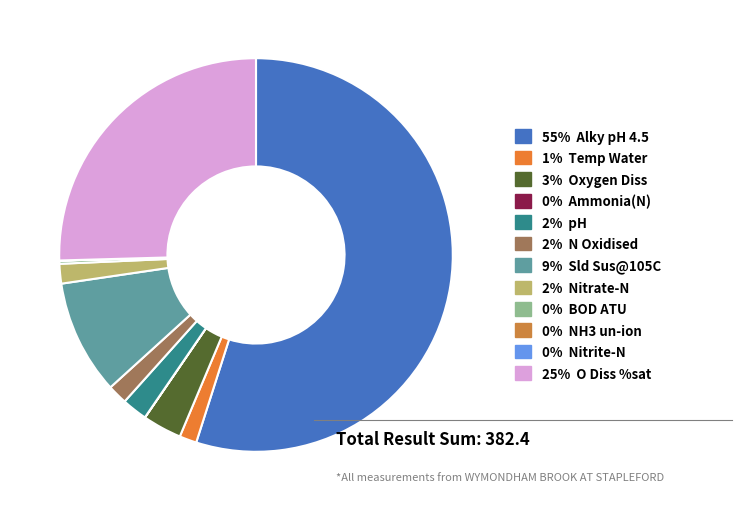

How many segments does this pie chart have?

12